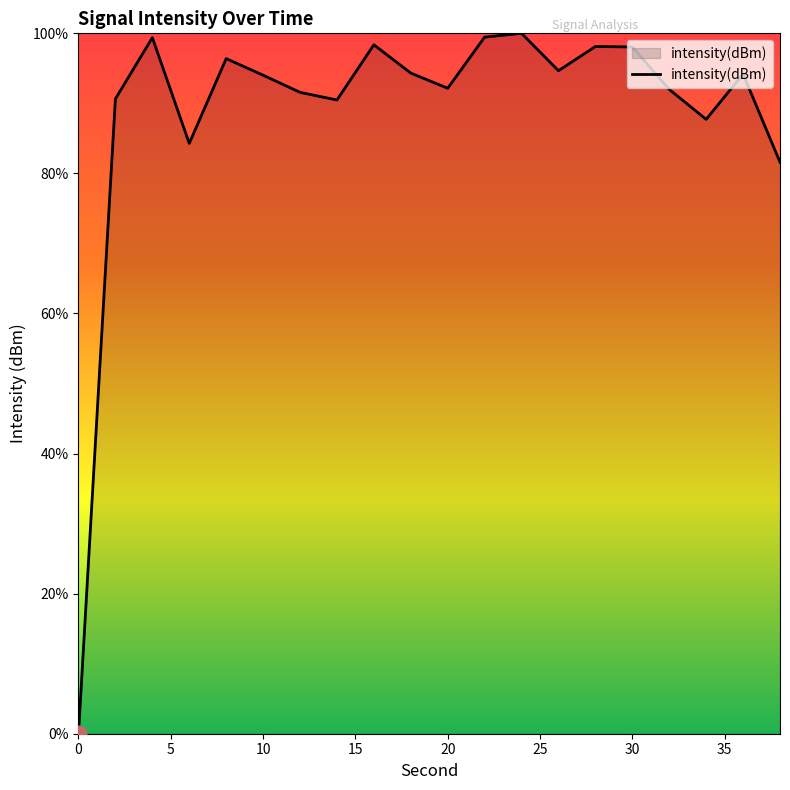

What is the difference between the maximum and minimum values?

100.0